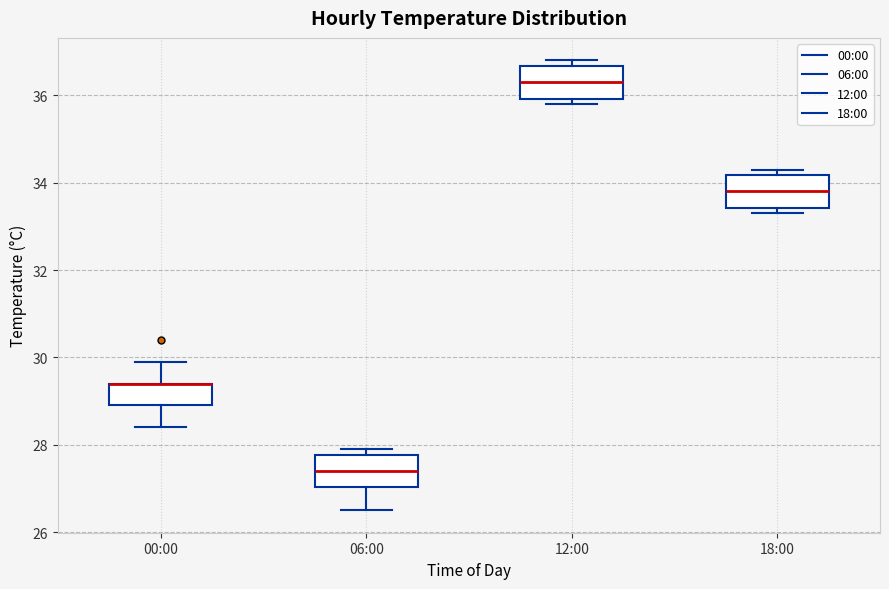

Reading left to right, transcribe this box plot: for each box, give where its median line is, the range the box spans, and where its two whiskers end, as read against the y-axis. The values are not printed on the chart, so give them approximately, as read against the axis.

00:00: median 29.4 (drawn on the box's upper edge), box 29.0 to 29.4, whiskers 28.4 to 30.0
06:00: median 27.4, box 27.0 to 27.8, whiskers 26.6 to 28.0
12:00: median 36.4, box 36.0 to 36.6, whiskers 35.8 to 36.8
18:00: median 33.8, box 33.4 to 34.2, whiskers 33.4 (just below the box's lower edge) to 34.4